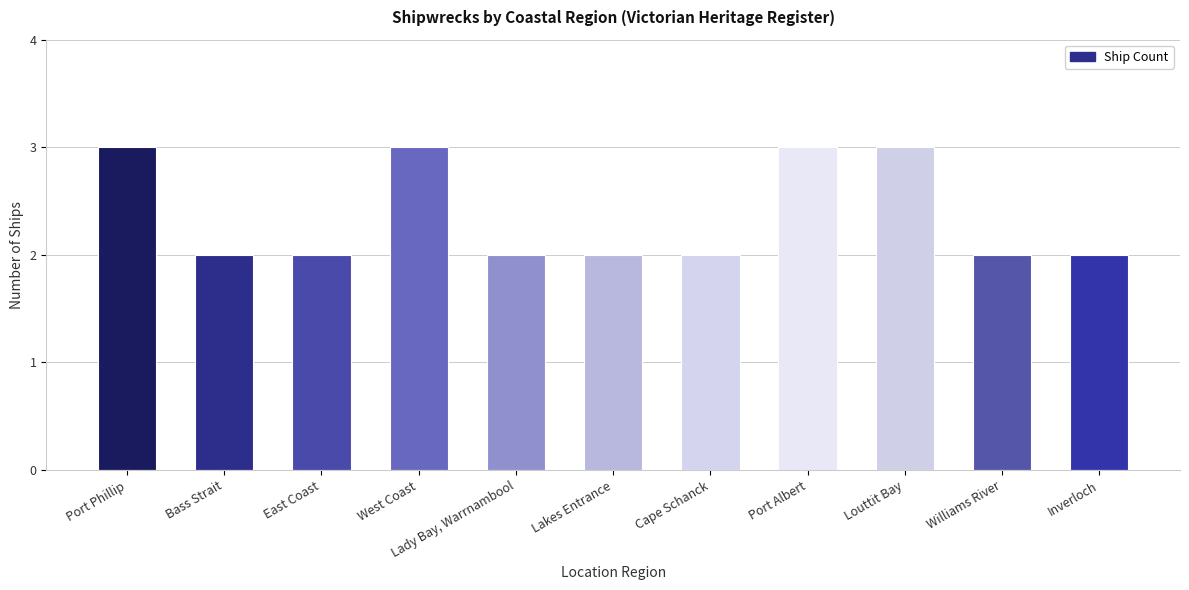

What is the maximum value shown in the chart?

3